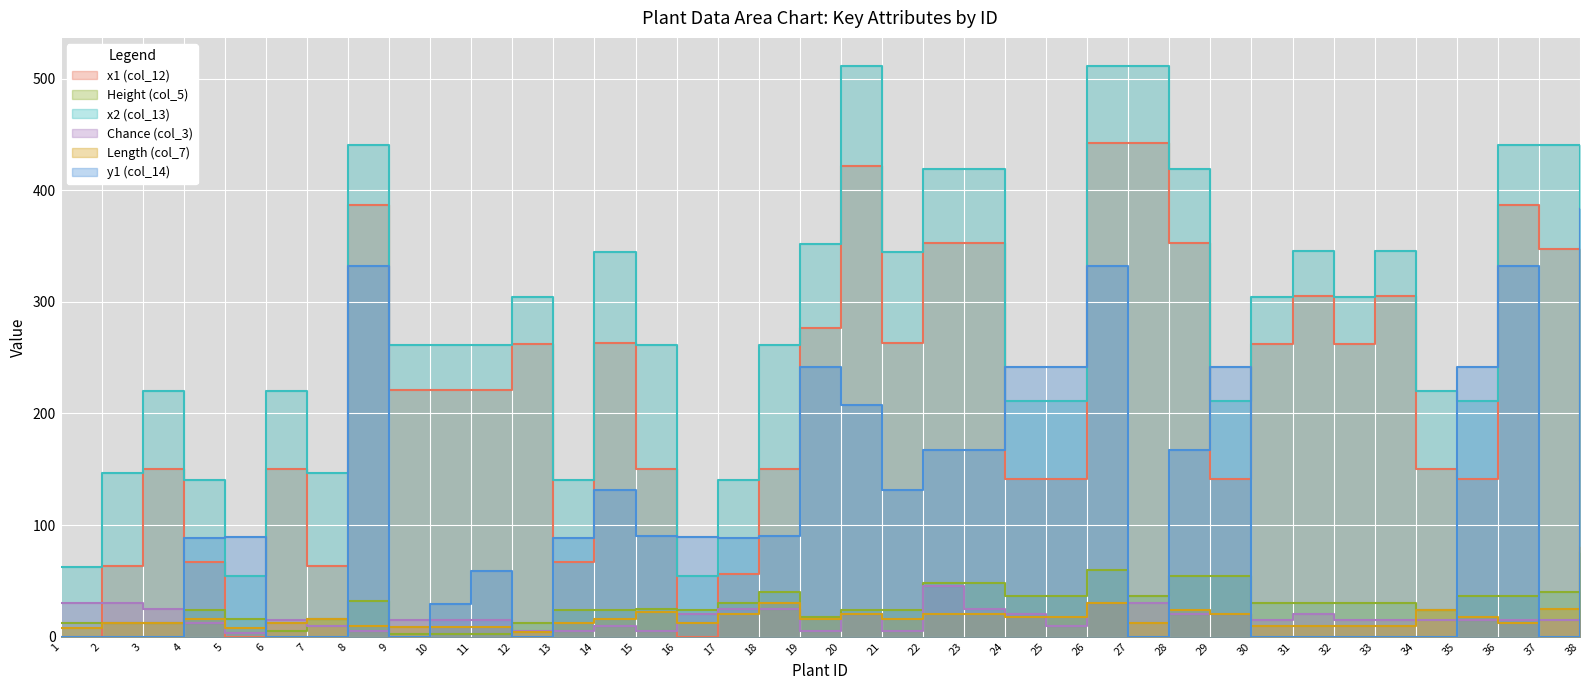

Where is the first local maximum for x1 (col_12)?

3